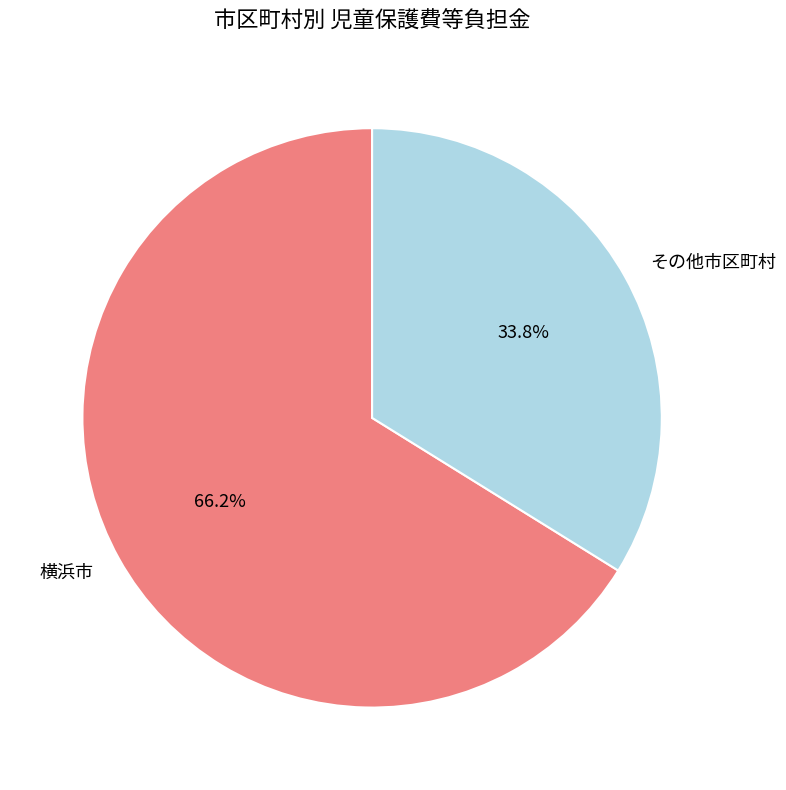

Rank the categories by value from highest to lowest.

横浜市, その他市区町村